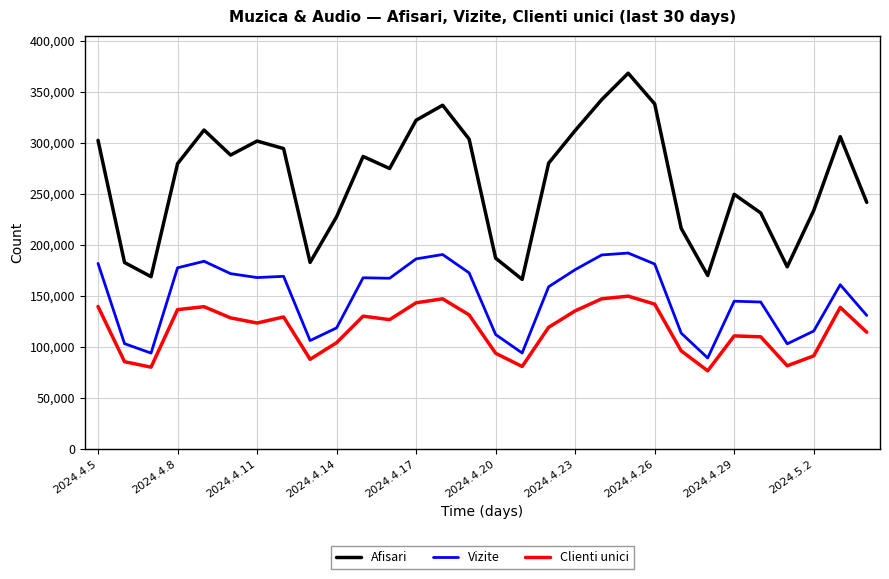

What is the highest value of the Afisari series?

368133